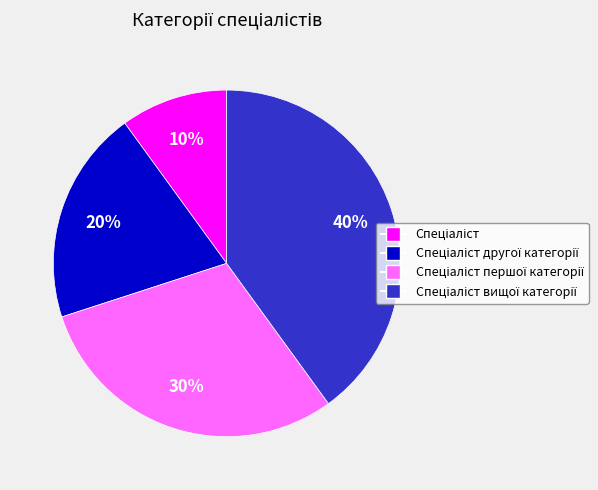

Is there a majority slice in this chart?

No